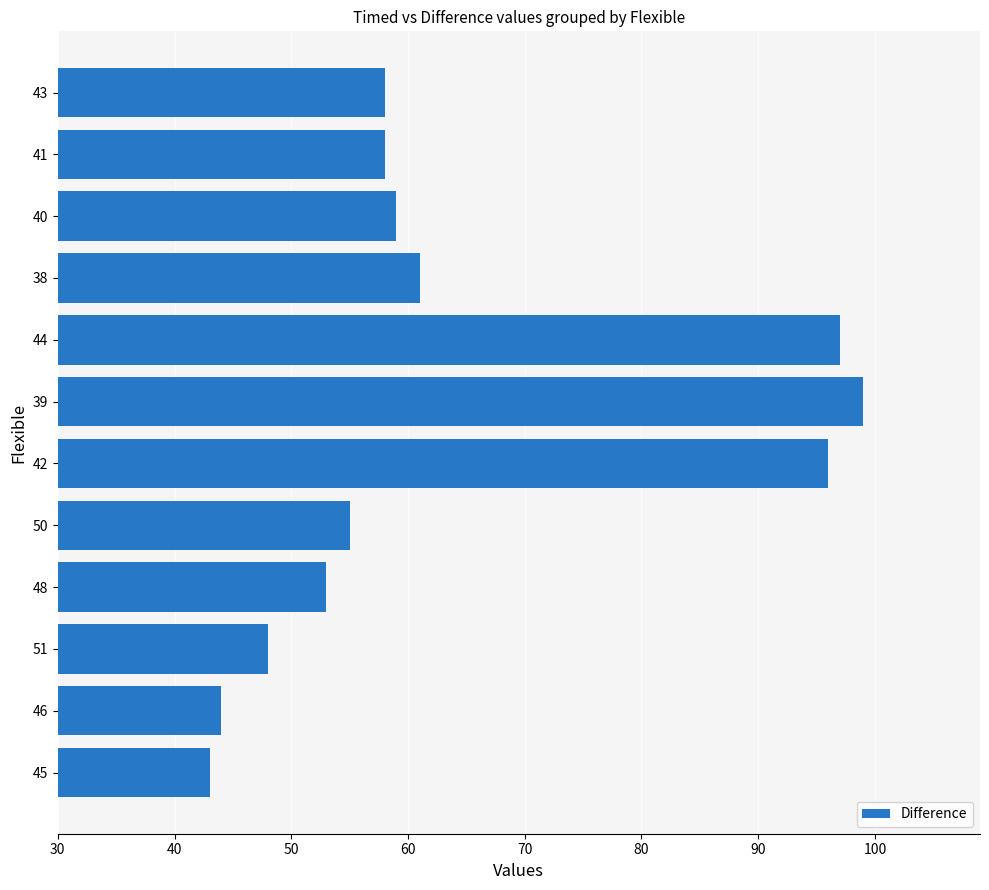

Is it true that the value at 41 is 58?

True